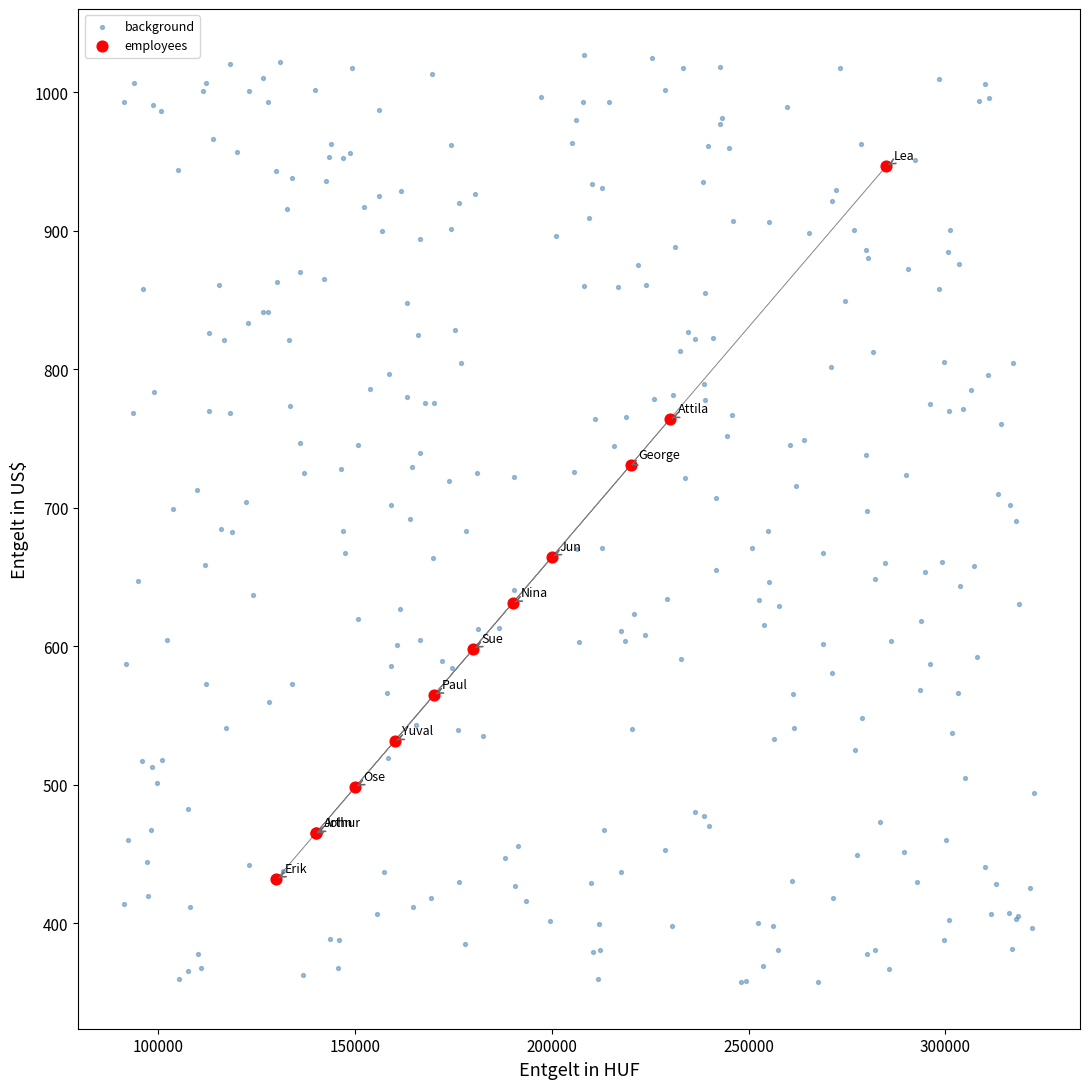

Which series contains the lowest Y value?

background